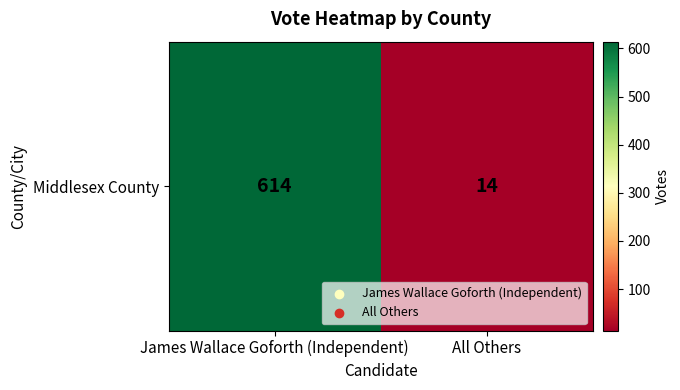

Count the values in the range 14 to 614.

2